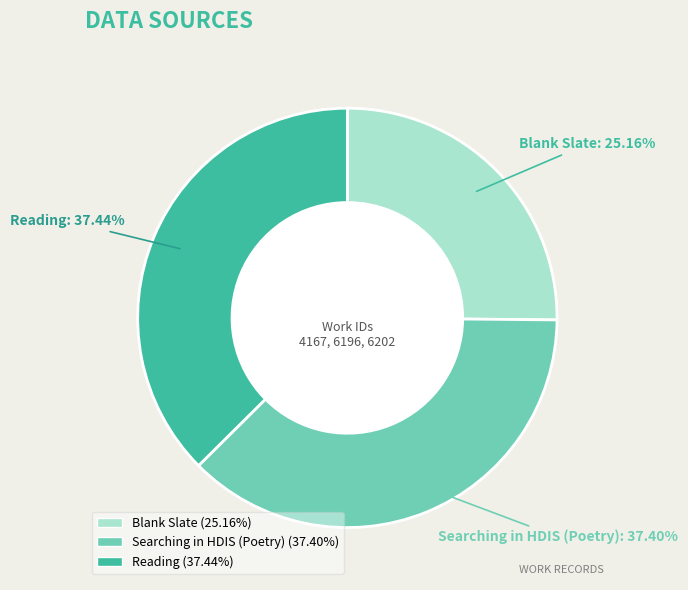

Approximately how many times larger is the value at Blank Slate compared to Reading?

0.7